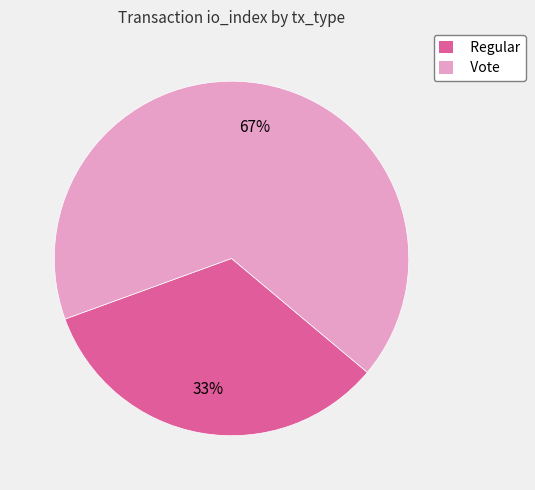

What percentage is the Regular slice, to the nearest percent?

33%